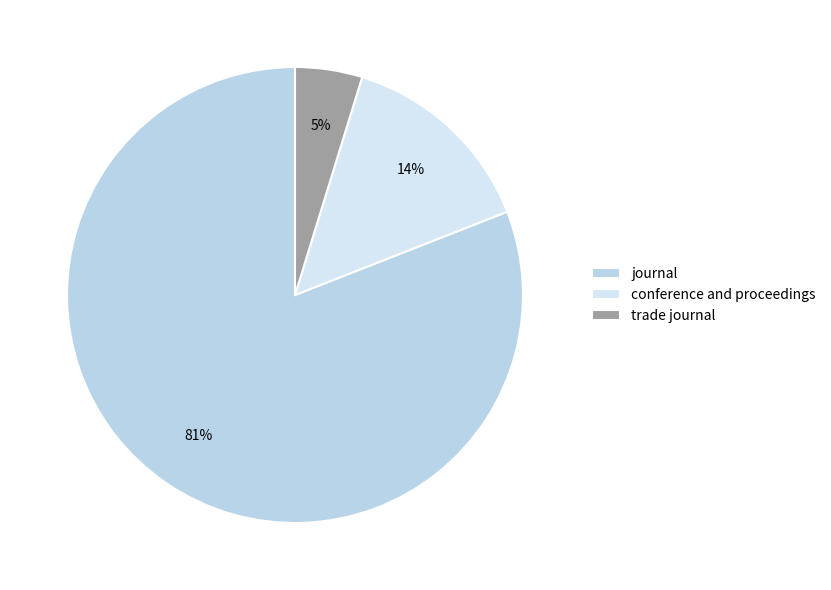

Rank the categories by value from highest to lowest.

journal, conference and proceedings, trade journal